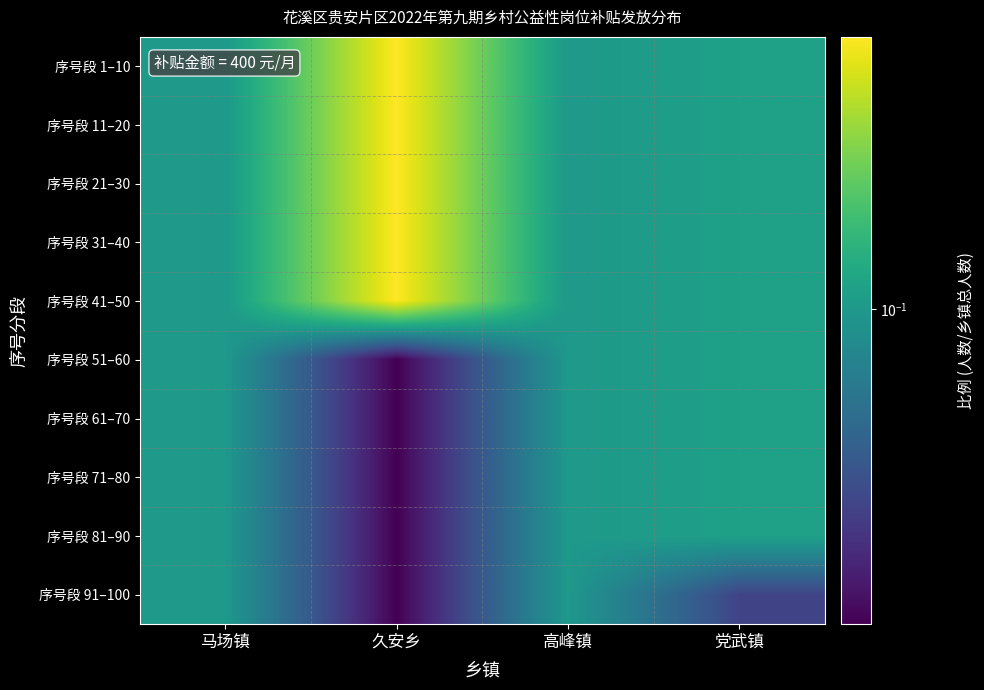

At which category is the sum across all series the highest?

马场镇